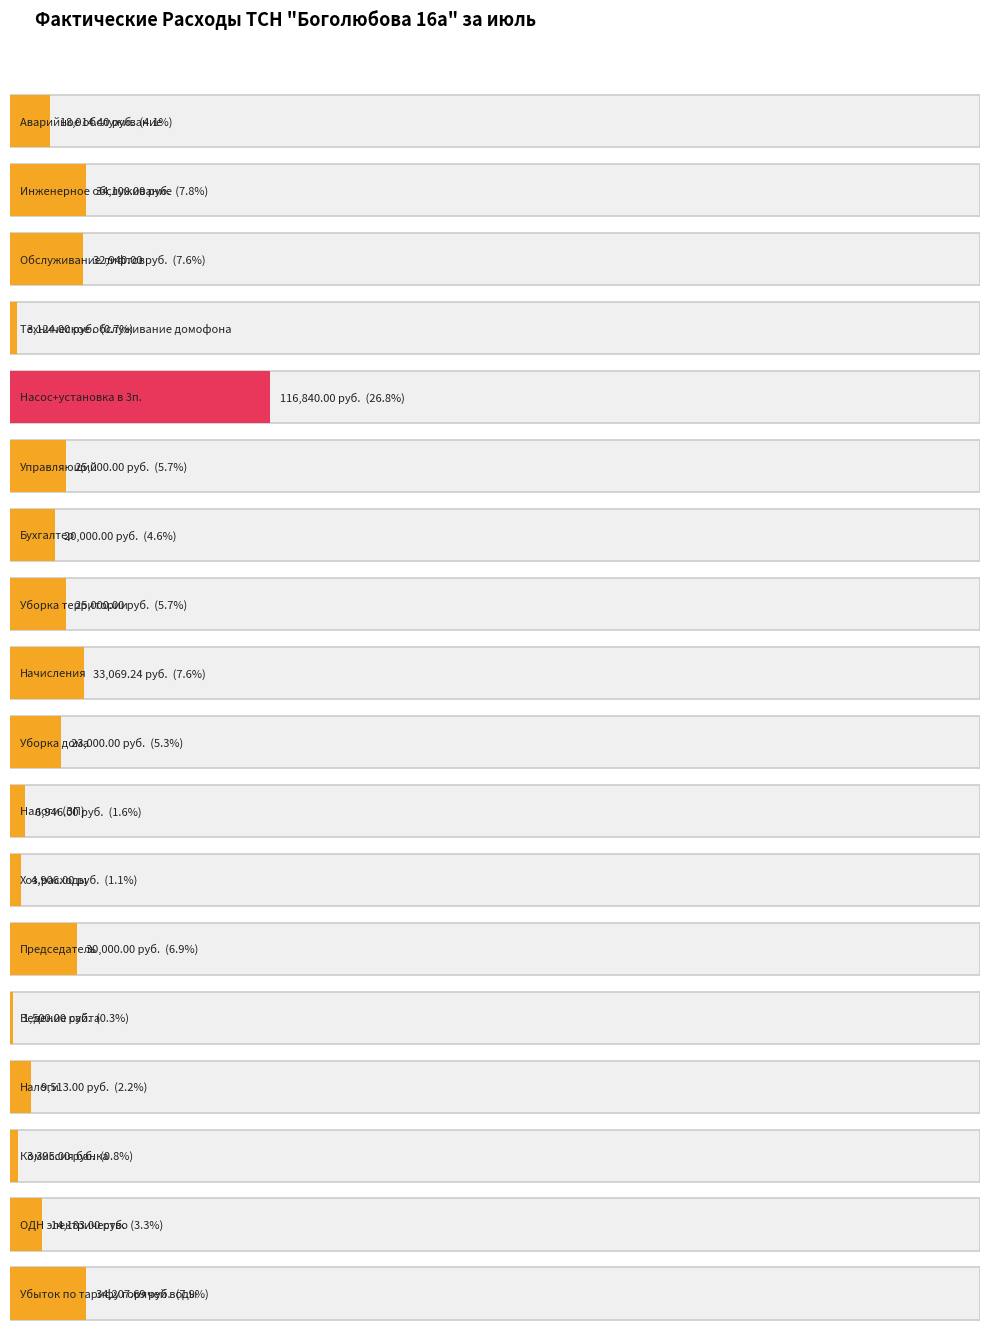

Which has a higher value, Управляющий or Обслуживание лифтов?

Обслуживание лифтов